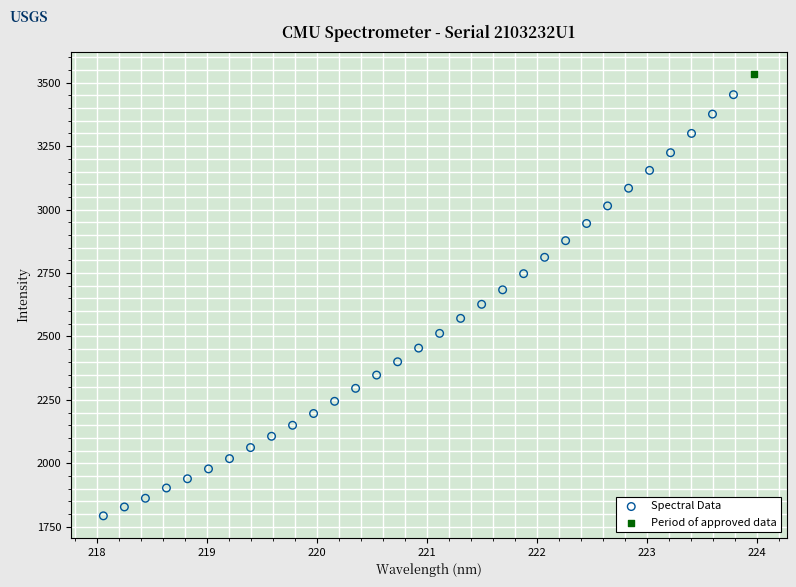

What are all the series names shown in the legend?

Spectral Data, Period of approved data